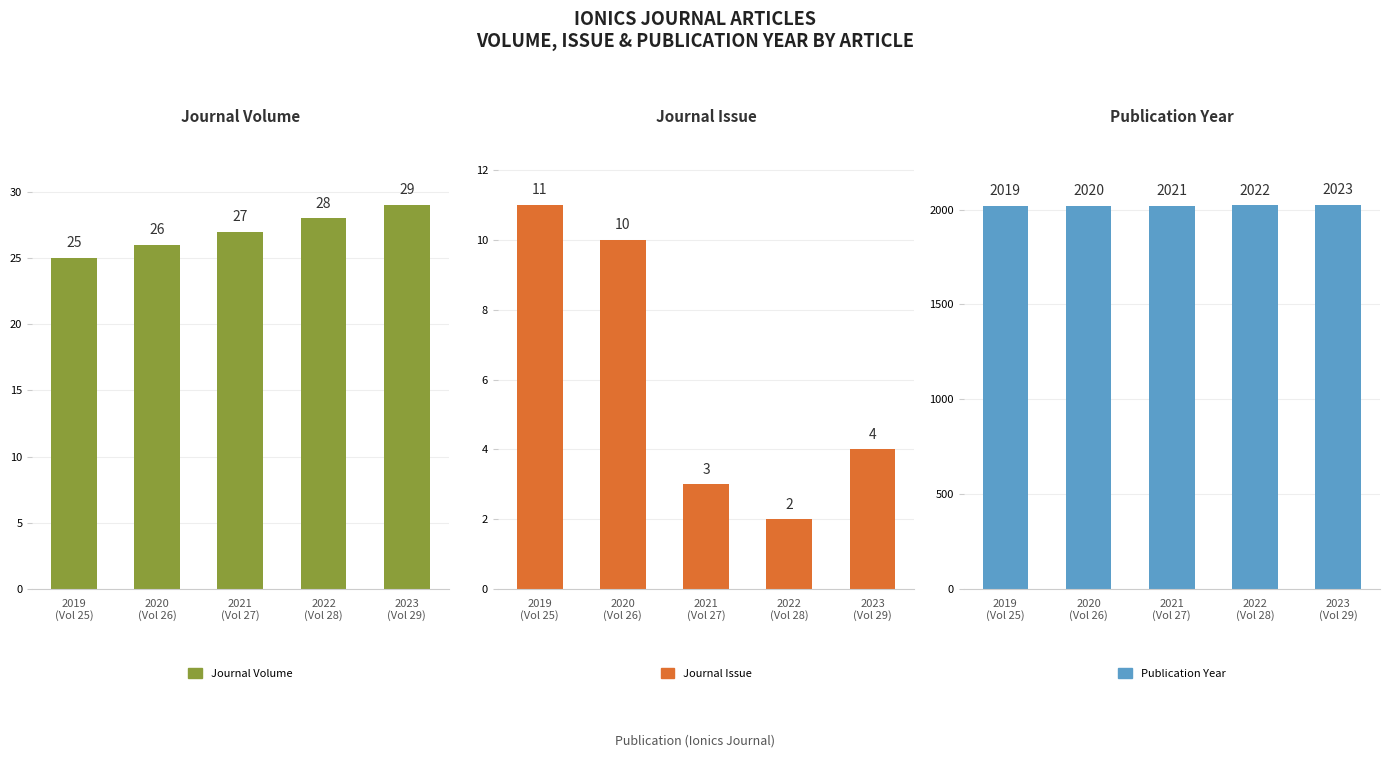

Between 2019
(Vol 25) and 2020
(Vol 26), which is larger?

2020
(Vol 26)